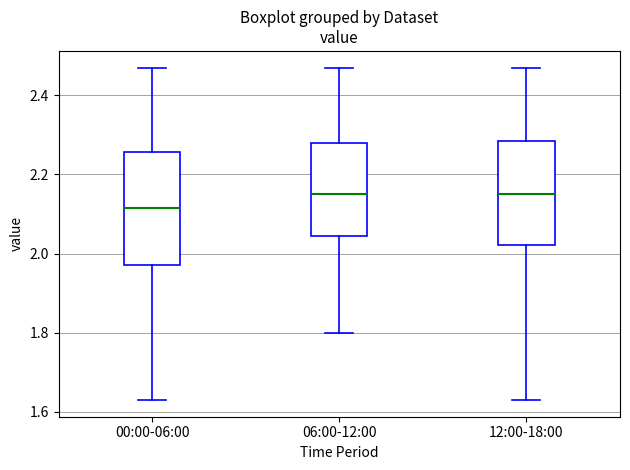

Reading left to right, read every box against the y-axis: the position of its median line, the range the box covers, and the ends of its whiskers. The values are not printed on the chart, so give them approximately, as read against the axis.

00:00-06:00: median 2.12, box 1.98 to 2.26, whiskers 1.64 to 2.48
06:00-12:00: median 2.16, box 2.04 to 2.28, whiskers 1.80 to 2.48
12:00-18:00: median 2.16, box 2.02 to 2.28, whiskers 1.64 to 2.48